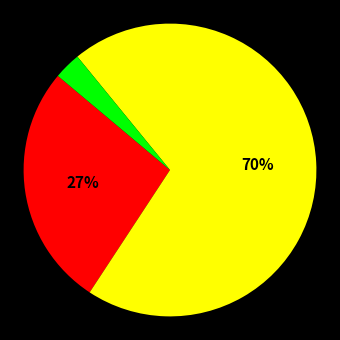

Does any single category account for the majority?

Yes